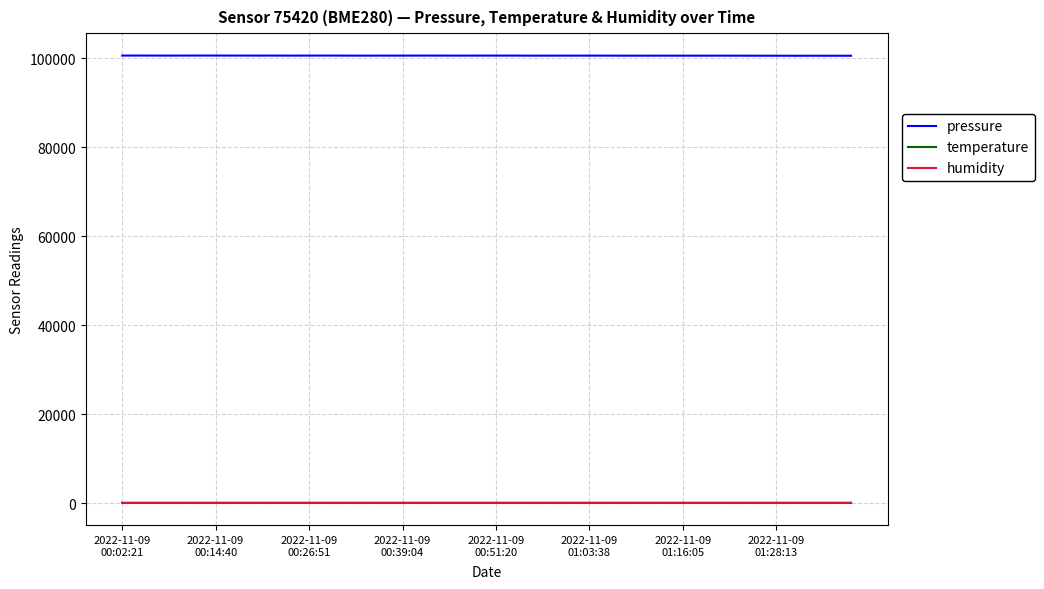

What are all the series names shown in the legend?

pressure, temperature, humidity